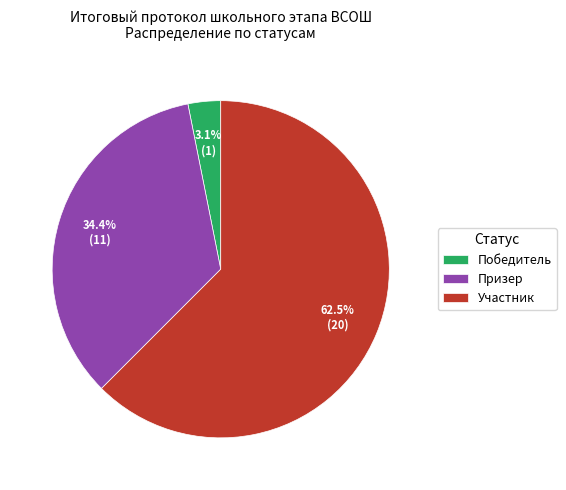

How much of the chart is everything except Участник?

37.5%